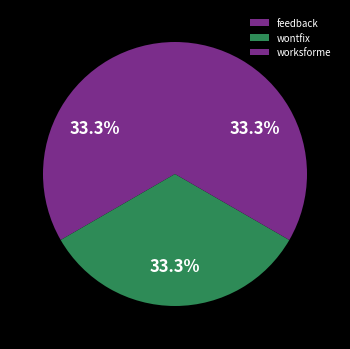

Count the number of slices in the pie.

3